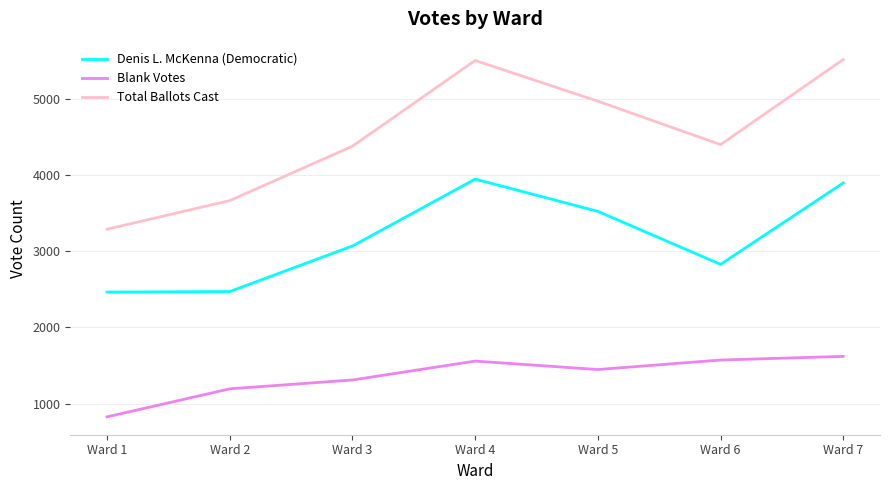

Does the chart display data point markers on the line(s)?

No